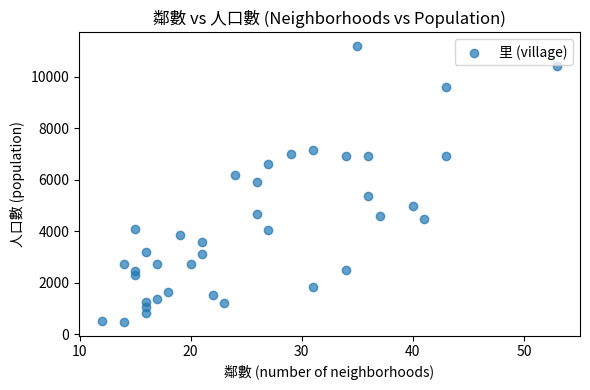

What is the range of Y values (max minus min)?

10721